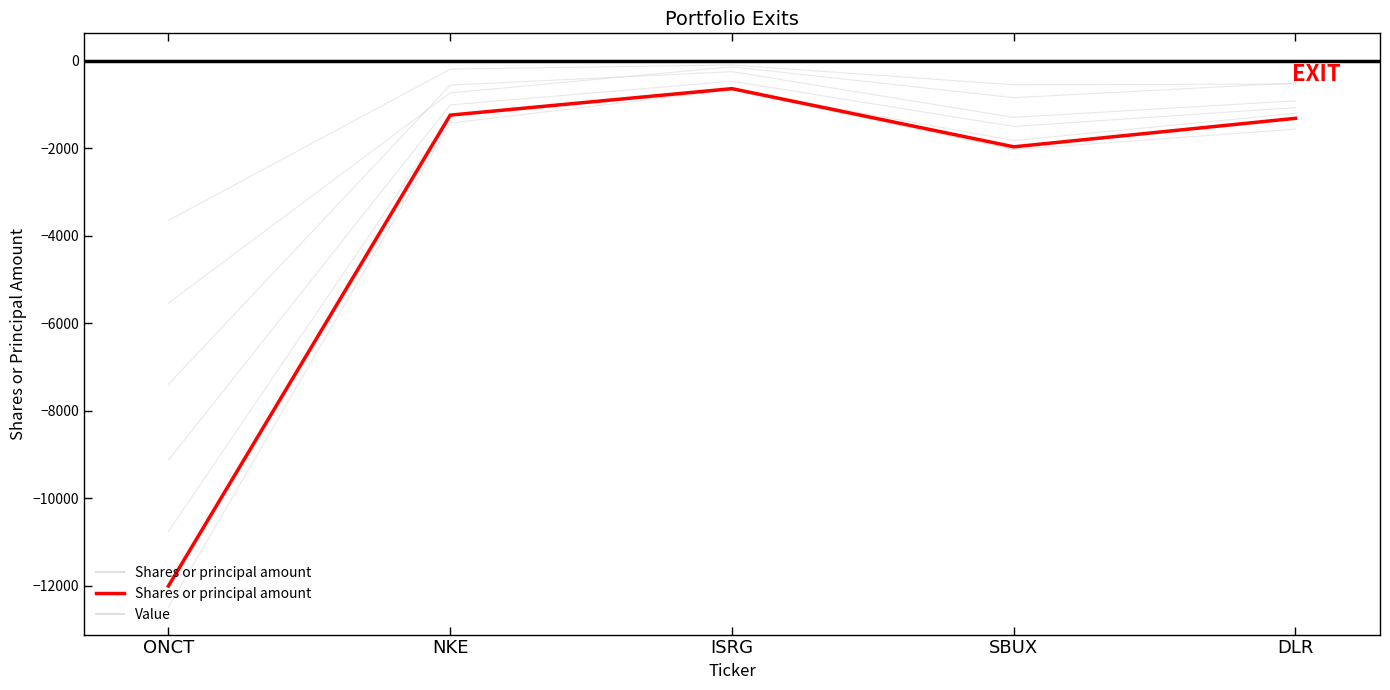

What is the sum of the Shares or principal amount values at ONCT and ISRG?

-12639